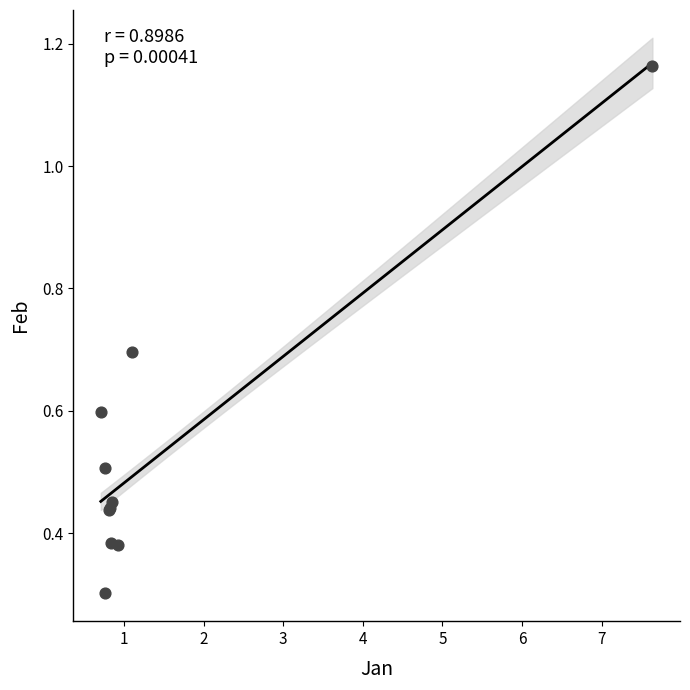

What Y value in the scatter plot is closest to 0?

0.3